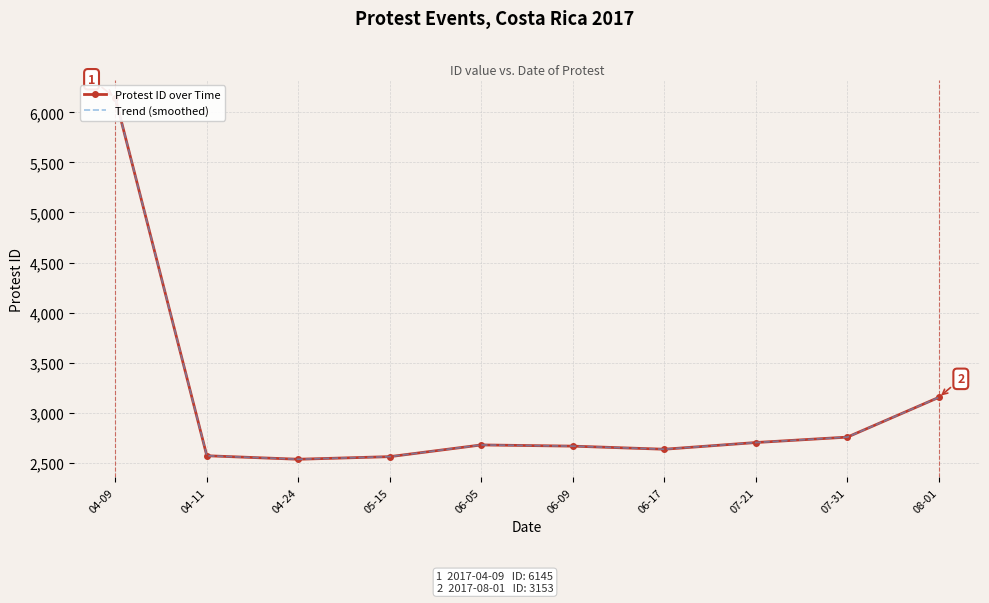

The Trend (smoothed) series shows 3600 at 05-15. True or false?

False